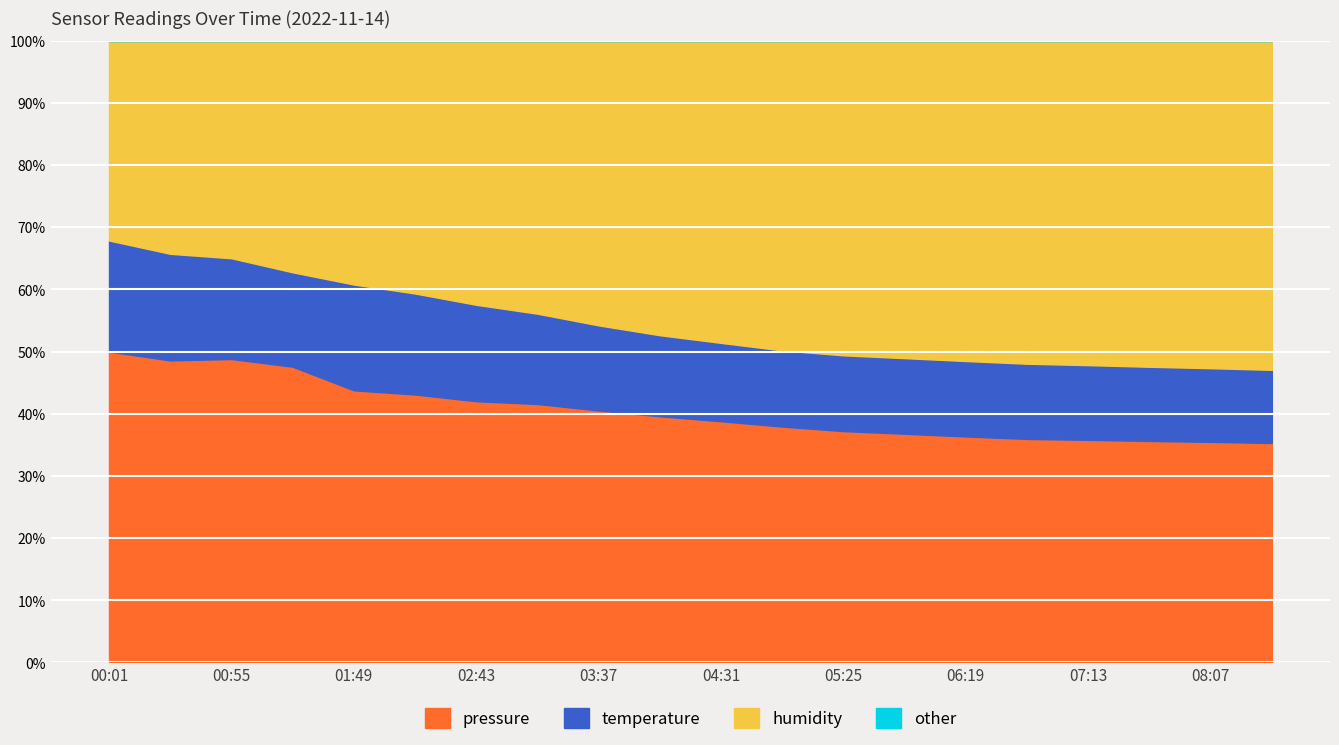

What is the lowest value of the temperature series?

47.1